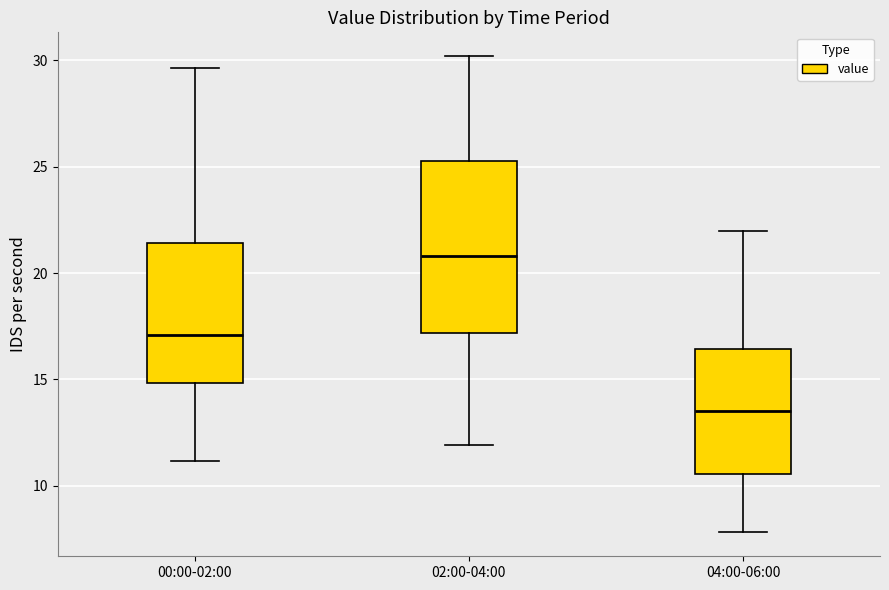

Reading left to right, read every box against the y-axis: the position of its median line, the range the box covers, and the ends of its whiskers. The values are not printed on the chart, so give them approximately, as read against the axis.

00:00-02:00: median 17.0, box 15.0 to 21.5, whiskers 11.0 to 29.5
02:00-04:00: median 21.0, box 17.0 to 25.5, whiskers 12.0 to 30.0
04:00-06:00: median 13.5, box 10.5 to 16.5, whiskers 8.0 to 22.0